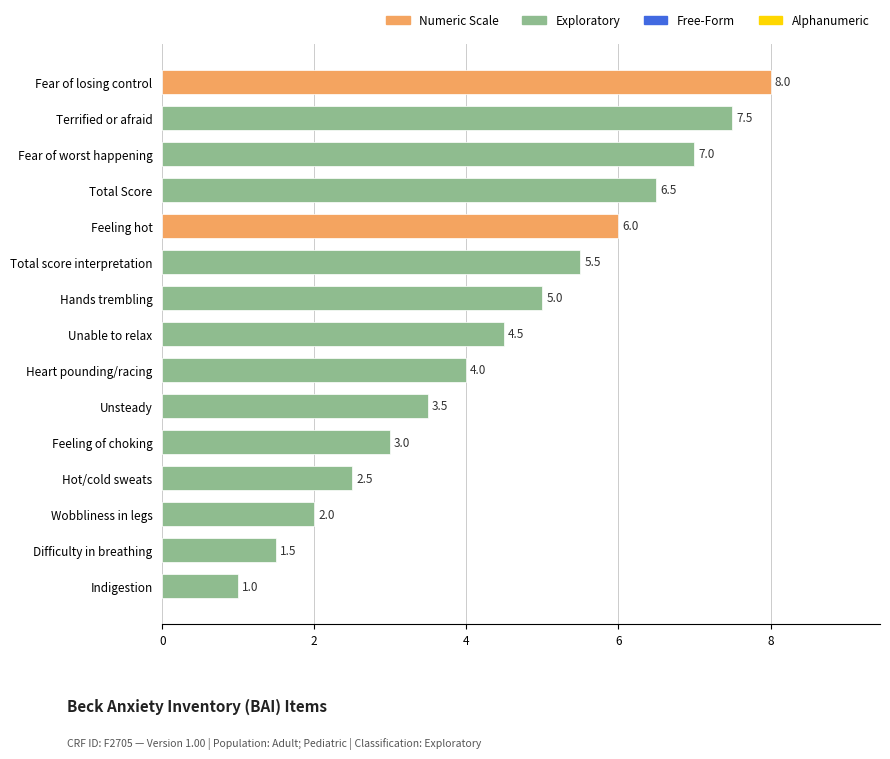

What is the difference between the maximum and second lowest values?

6.5